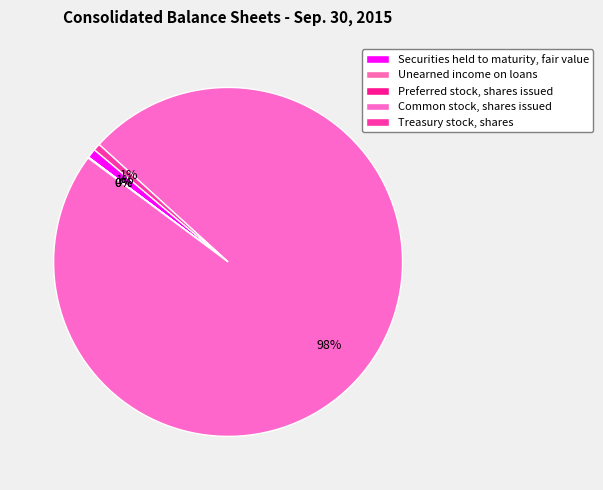

Rank the categories by value from highest to lowest.

Common stock, shares issued, Securities held to maturity, fair value, Treasury stock, shares, Preferred stock, shares issued, Unearned income on loans